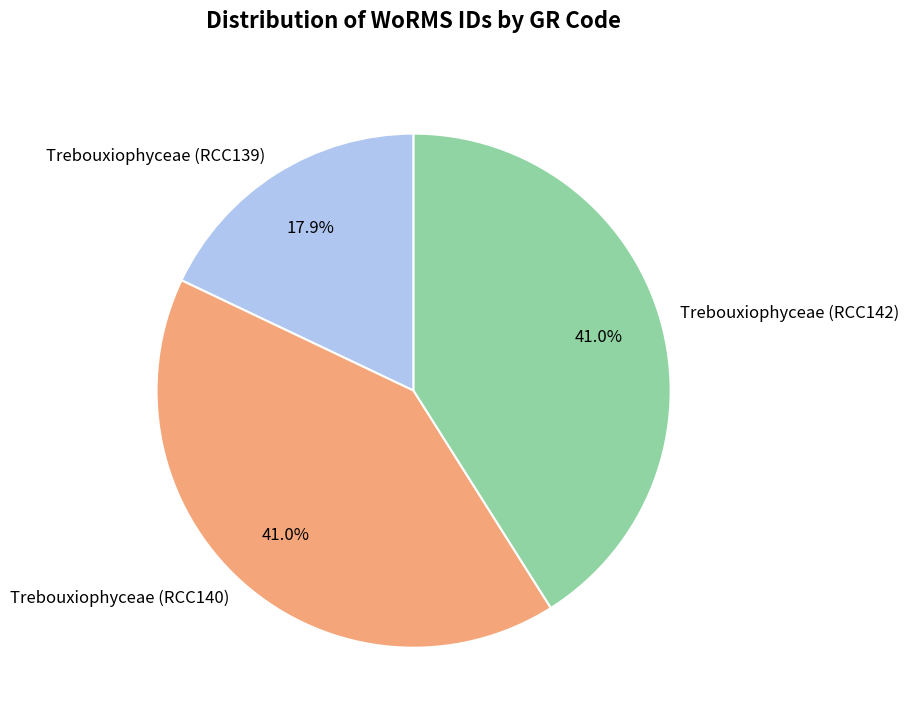

Approximately how many times larger is the value at Trebouxiophyceae (RCC142) compared to Trebouxiophyceae (RCC140)?

1.0